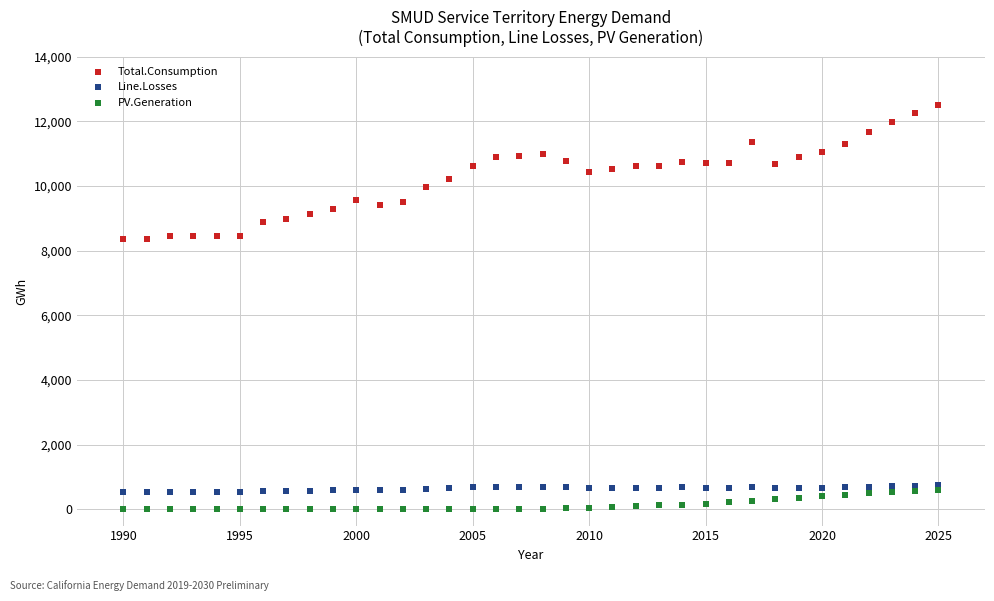

Which series has the largest Y range (max minus min)?

Total.Consumption